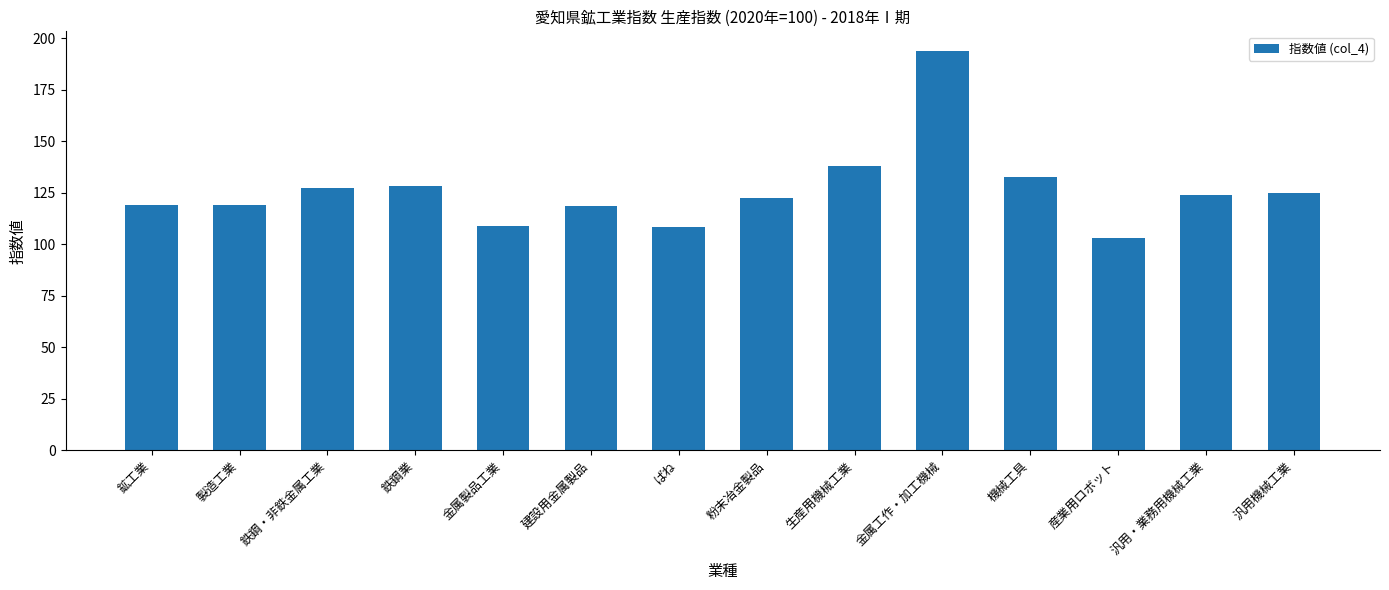

At which category does the chart reach its minimum across all series?

産業用ロボット